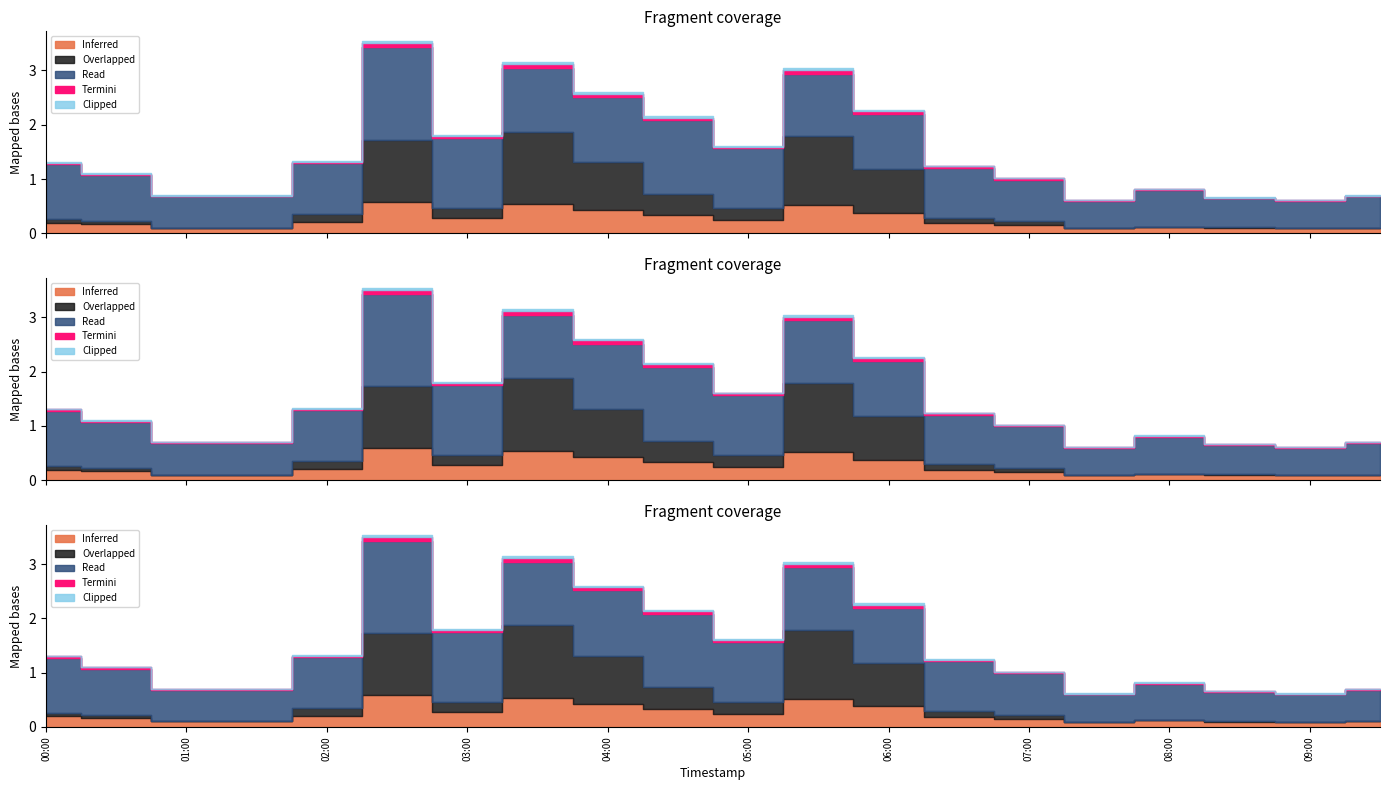

The value of P2 at 08:00 is 1.4. True or false?

False